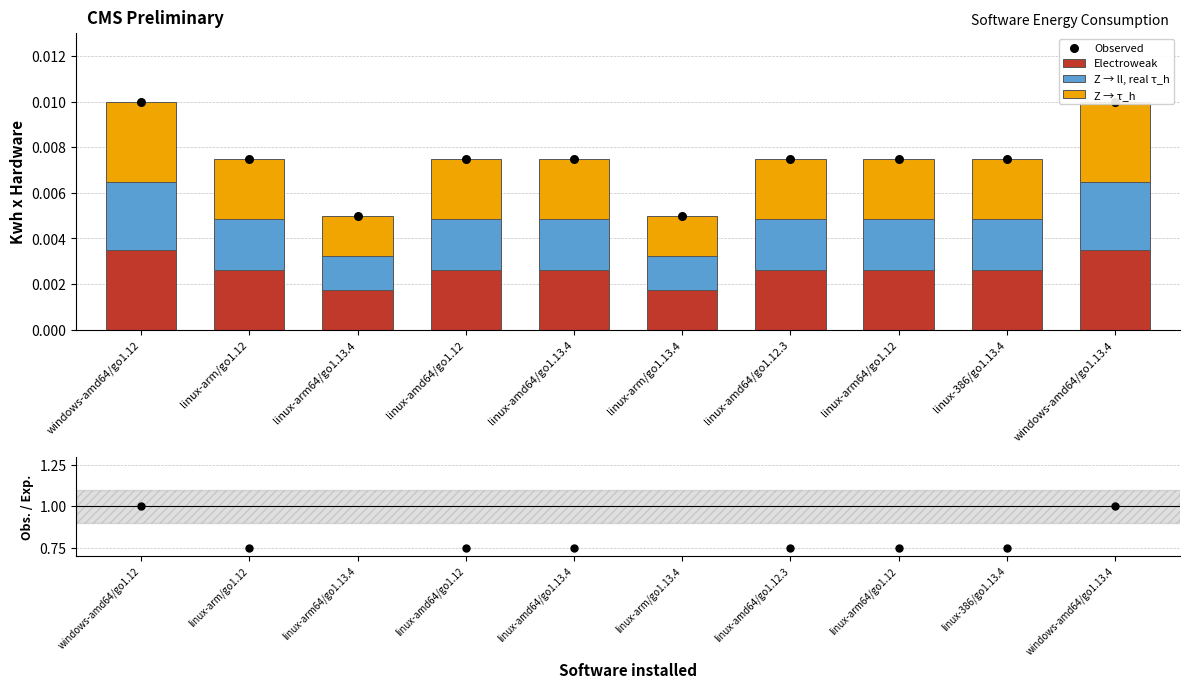

Is the value of Obs. / Exp. at linux-386/go1.13.4 greater than the value of Electroweak at linux-arm/go1.13.4?

Yes